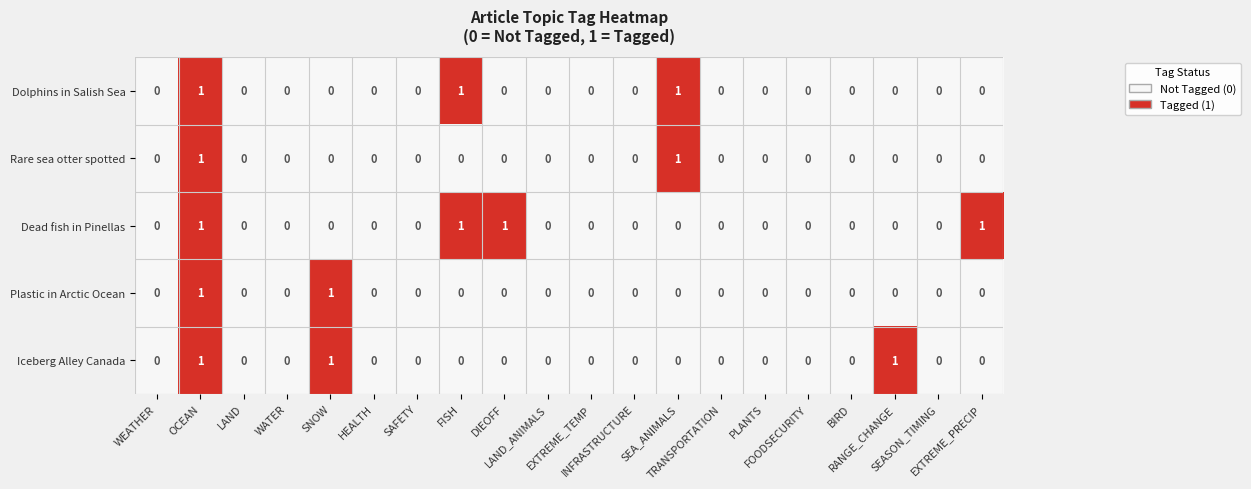

How many distinct data groups are displayed?

5